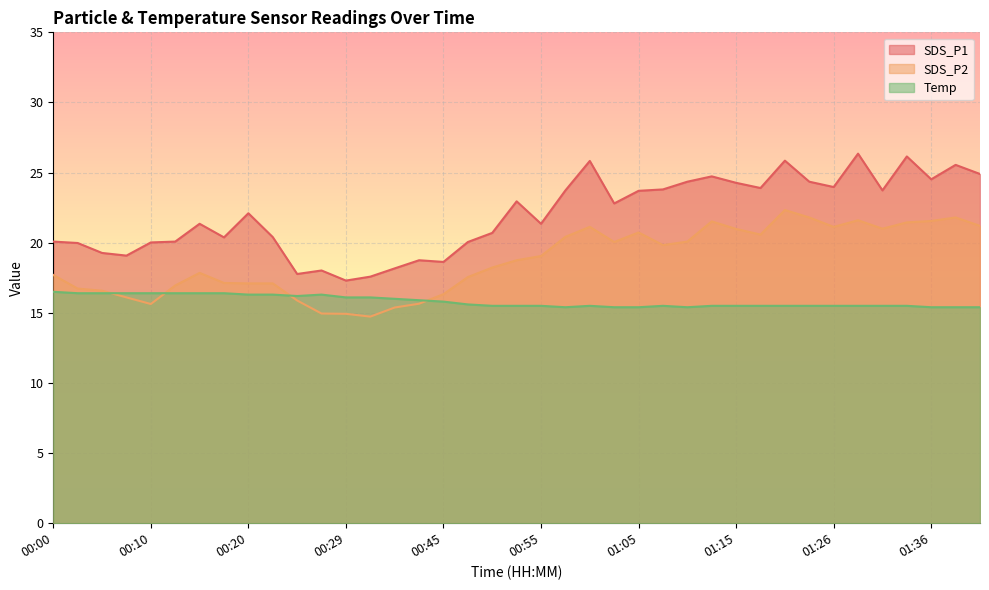

What position from the left is 01:15?

29